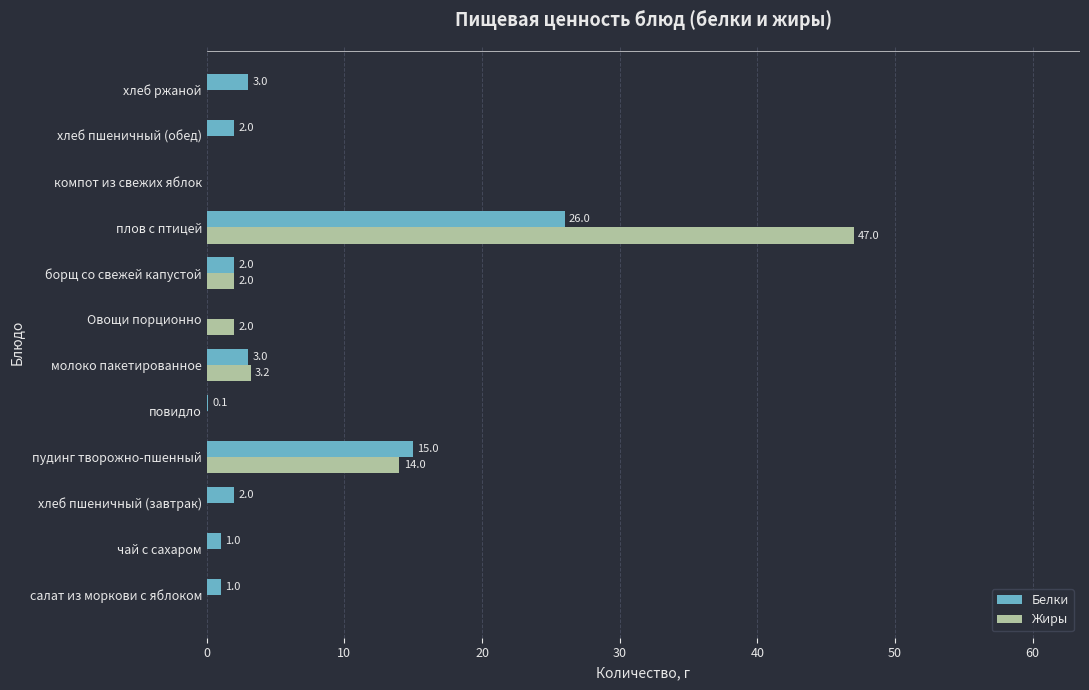

Count the number of categories in the chart.

12